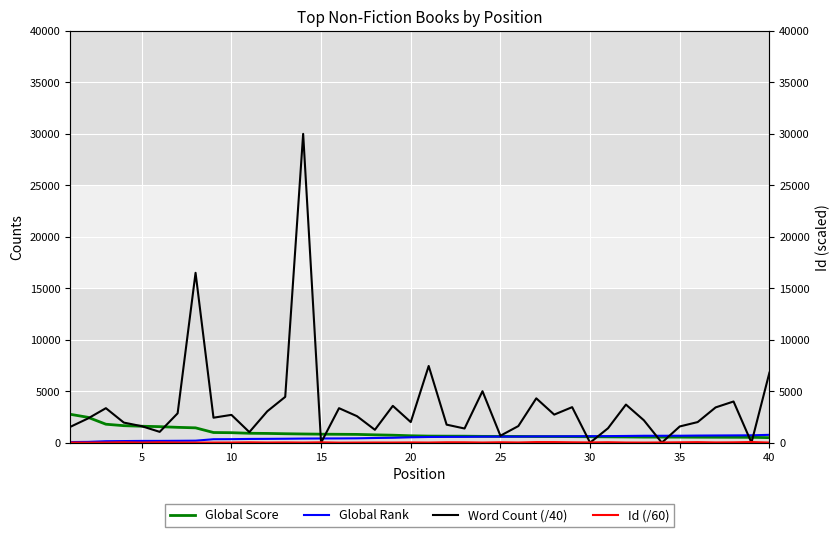

What is the sum of all Global Rank values?

18807.0